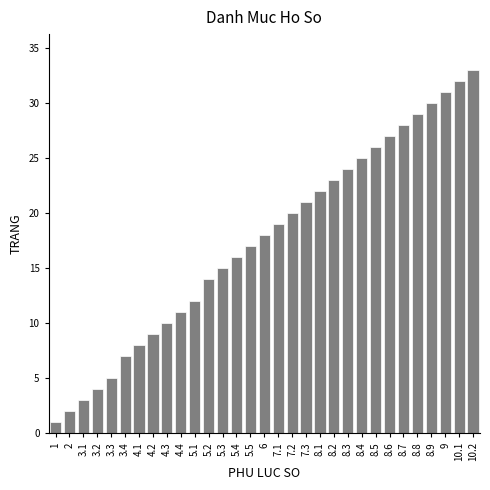

What is the greatest value displayed?

33